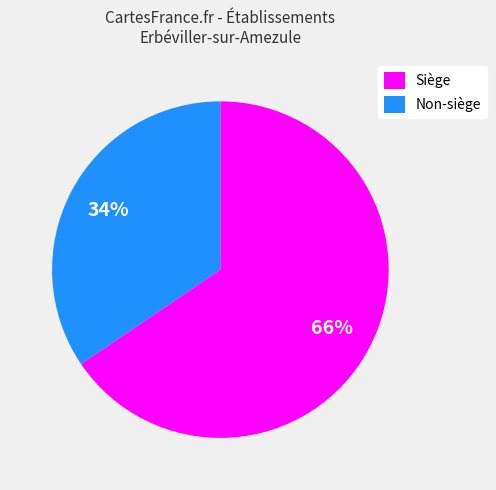

Combined, do Non-siège and Siège account for over 50%?

Yes